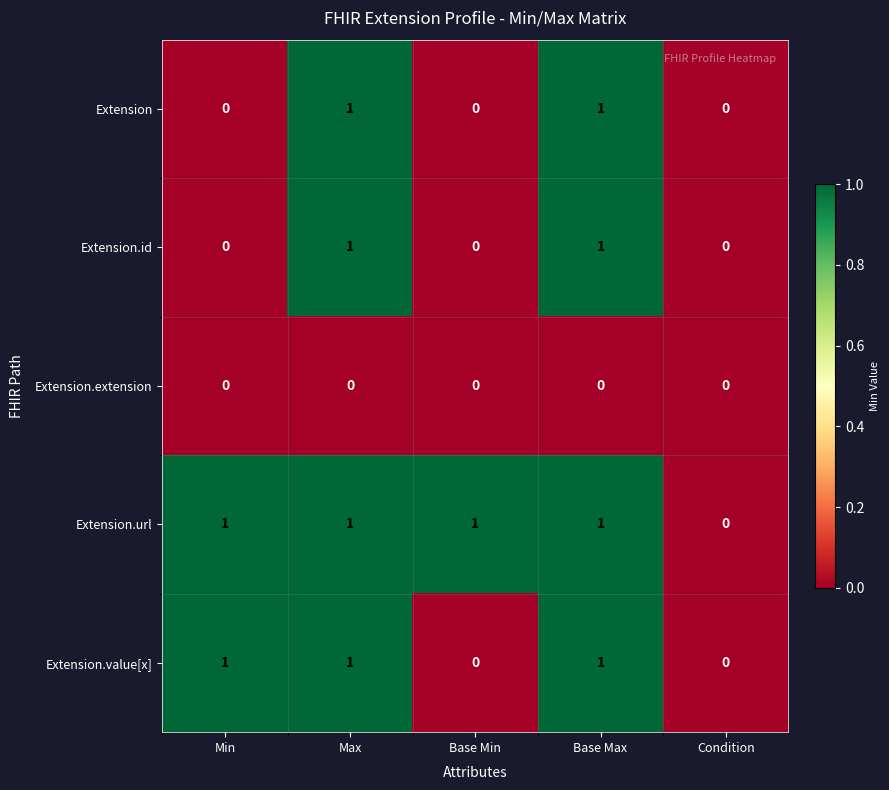

True or false: Extension.url has a value of 2 at Max.

False